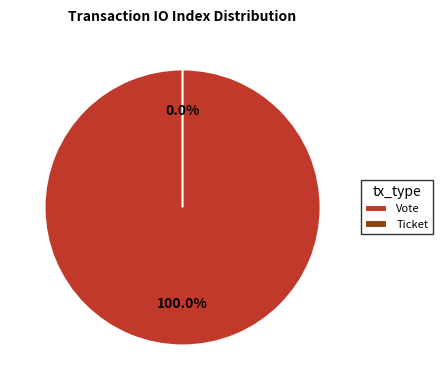

Does Ticket account for over 50% of the chart?

No